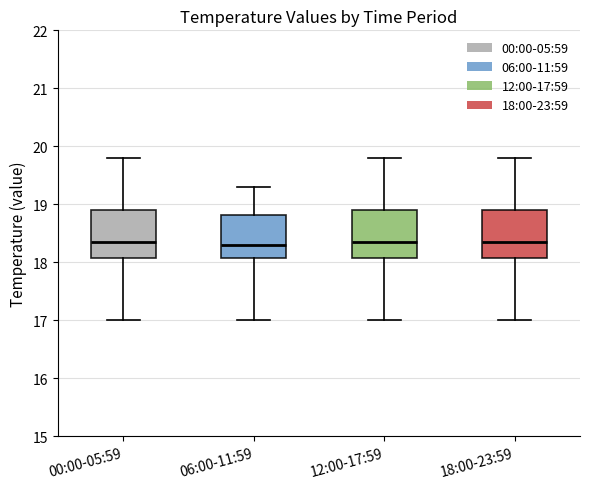

Reading left to right, read every box against the y-axis: the position of its median line, the range the box covers, and the ends of its whiskers. The values are not printed on the chart, so give them approximately, as read against the axis.

00:00-05:59: median 18.4, box 18.1 to 18.9, whiskers 17.0 to 19.8
06:00-11:59: median 18.3, box 18.1 to 18.8, whiskers 17.0 to 19.3
12:00-17:59: median 18.4, box 18.1 to 18.9, whiskers 17.0 to 19.8
18:00-23:59: median 18.4, box 18.1 to 18.9, whiskers 17.0 to 19.8